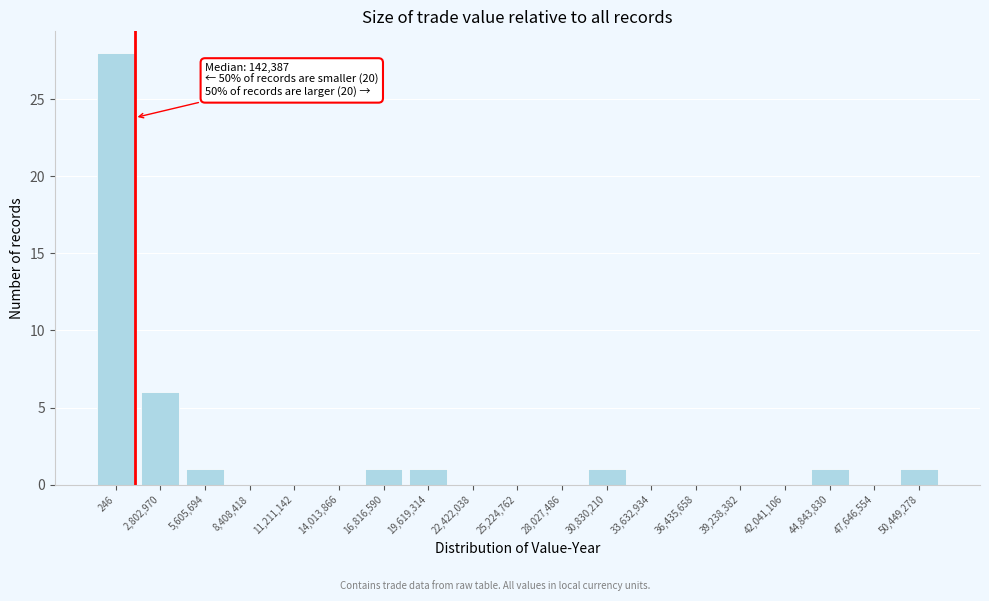

Reading left to right, what are all the values shown in this chart?

246=28	2,802,970=6	5,605,694=1	8,408,418=0	11,211,142=0	14,013,866=0	16,816,590=1	19,619,314=1	22,422,038=0	25,224,762=0	28,027,486=0	30,830,210=1	33,632,934=0	36,435,658=0	39,238,382=0	42,041,106=0	44,843,830=1	47,646,554=0	50,449,278=1